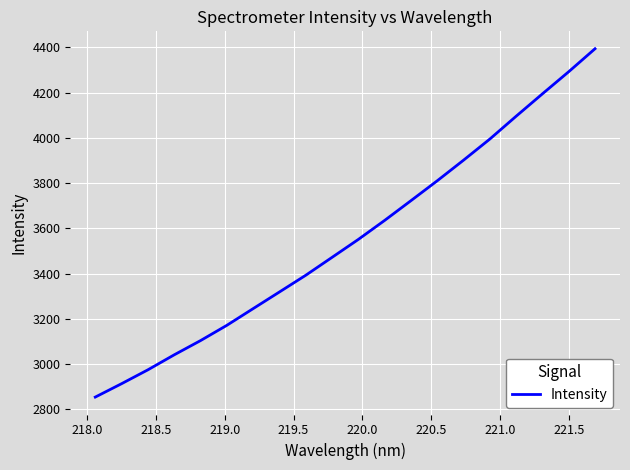

What is the difference between the maximum and minimum values?

1539.4